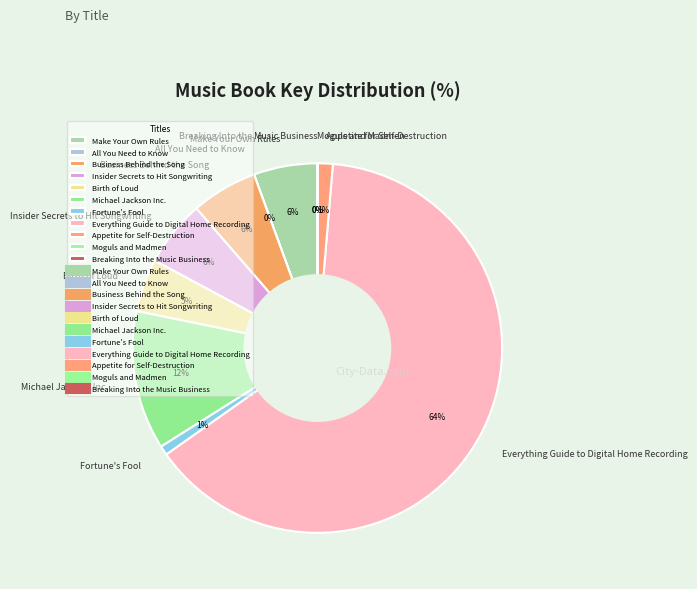

Does any single category account for the majority?

Yes